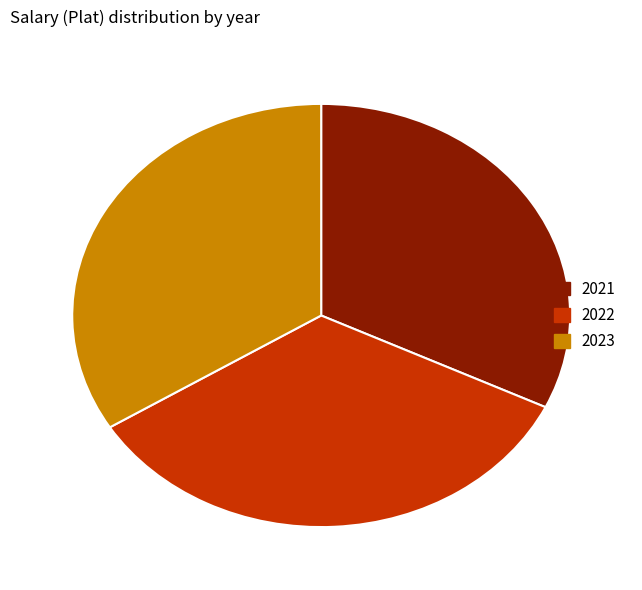

What is the ratio of the value at 2021 to the value at 2023?

0.9